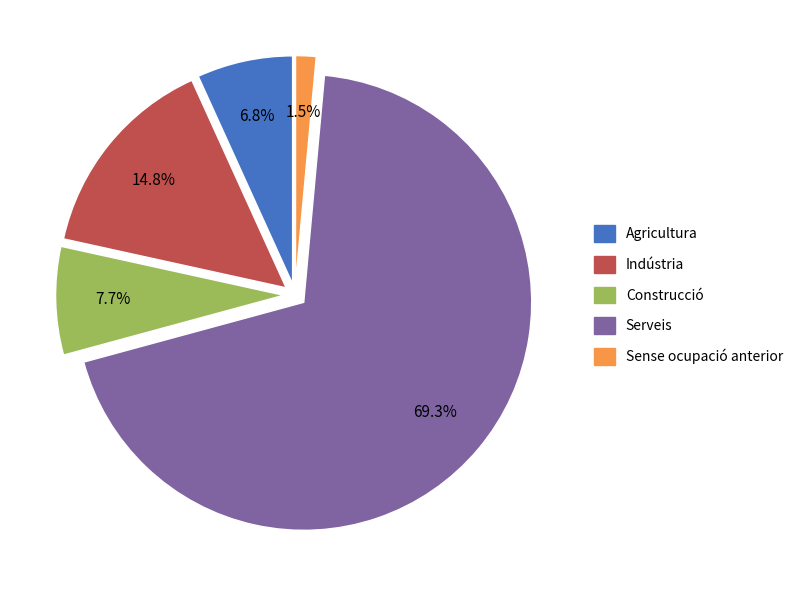

Count the number of slices in the pie.

5